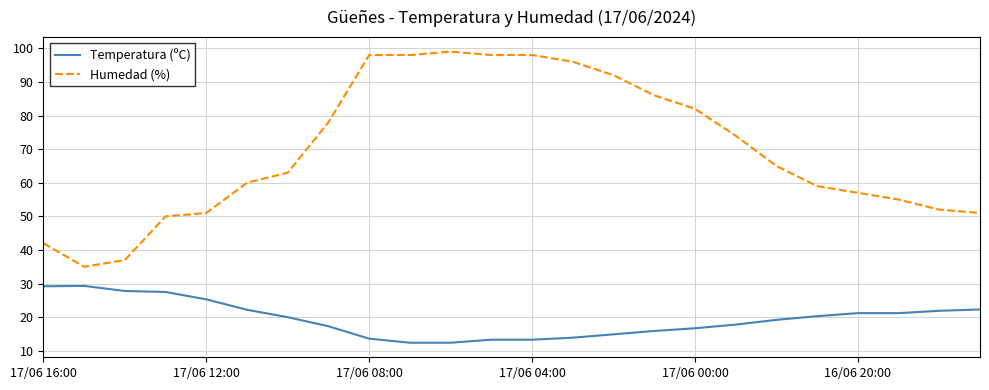

What are all the series names shown in the legend?

Temperatura (ºC), Humedad (%)